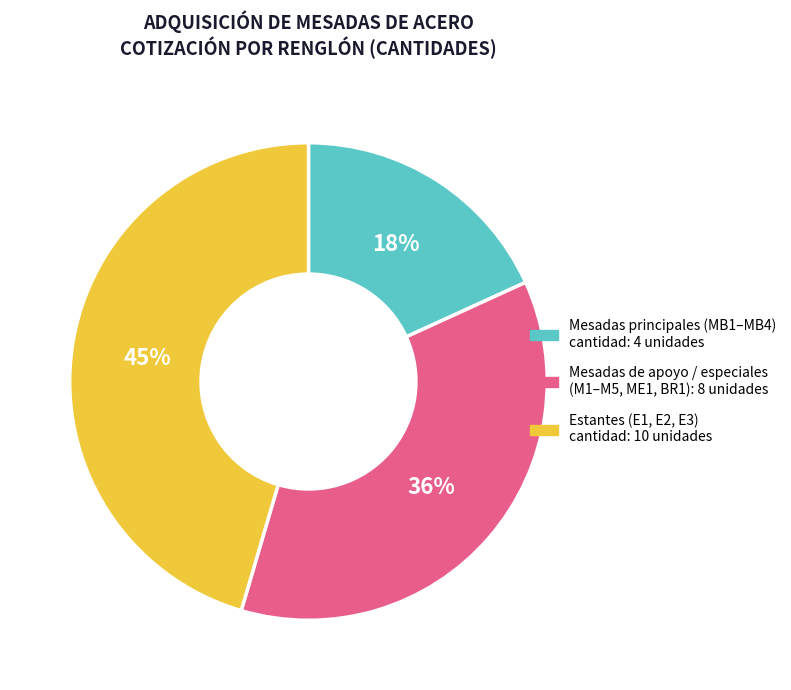

Count the number of slices in the pie.

3